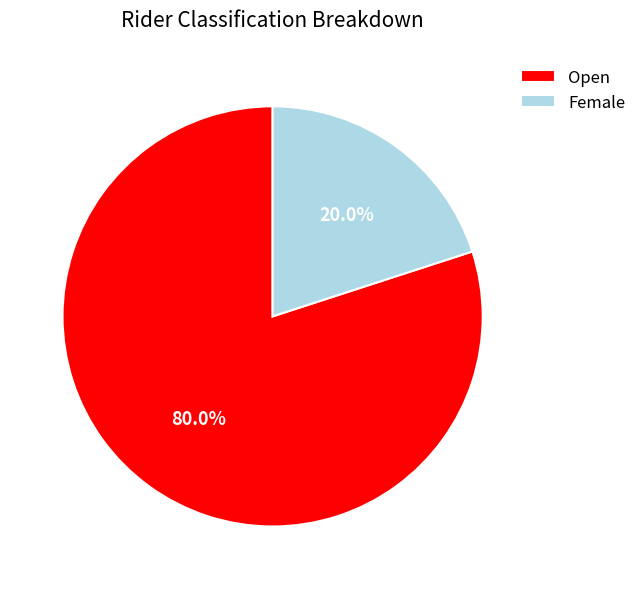

Which has a higher value, Open or Female?

Open